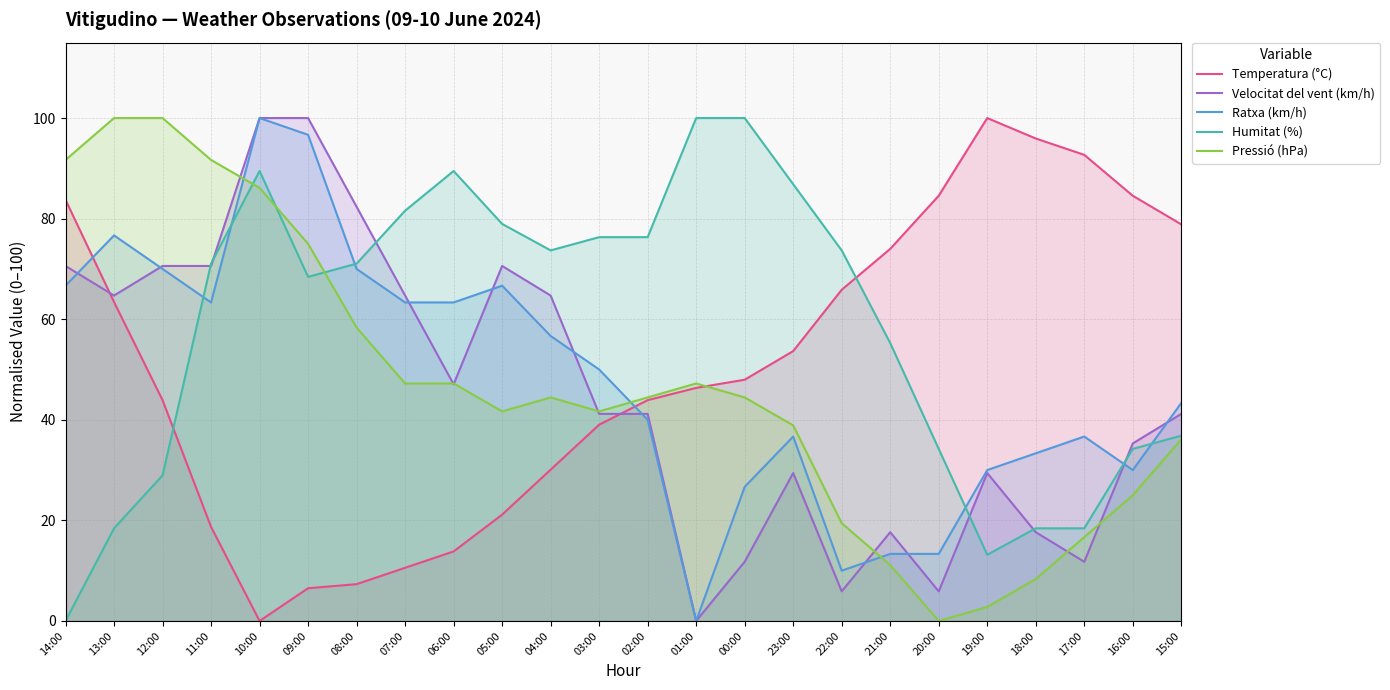

Reading left to right, transcribe all the data shown in this chart.

Temperatura (°C): 14:00=83.7	13:00=63.4	12:00=43.9	11:00=18.7	10:00=0.0	09:00=6.5	08:00=7.3	07:00=10.6	06:00=13.8	05:00=21.1	04:00=30.1	03:00=39.0	02:00=43.9	01:00=46.3	00:00=48.0	23:00=53.7	22:00=65.9	21:00=74.0	20:00=84.6	19:00=100.0	18:00=95.9	17:00=92.7	16:00=84.6	15:00=78.9
Velocitat del vent (km/h): 14:00=70.6	13:00=64.7	12:00=70.6	11:00=70.6	10:00=100.0	09:00=100.0	08:00=82.4	07:00=64.7	06:00=47.1	05:00=70.6	04:00=64.7	03:00=41.2	02:00=41.2	01:00=0.0	00:00=11.8	23:00=29.4	22:00=5.9	21:00=17.6	20:00=5.9	19:00=29.4	18:00=17.6	17:00=11.8	16:00=35.3	15:00=41.2
Ratxa (km/h): 14:00=66.7	13:00=76.7	12:00=70.0	11:00=63.3	10:00=100.0	09:00=96.7	08:00=70.0	07:00=63.3	06:00=63.3	05:00=66.7	04:00=56.7	03:00=50.0	02:00=40.0	01:00=0.0	00:00=26.7	23:00=36.7	22:00=10.0	21:00=13.3	20:00=13.3	19:00=30.0	18:00=33.3	17:00=36.7	16:00=30.0	15:00=43.3
Humitat (%): 14:00=0.0	13:00=18.4	12:00=28.9	11:00=71.1	10:00=89.5	09:00=68.4	08:00=71.1	07:00=81.6	06:00=89.5	05:00=78.9	04:00=73.7	03:00=76.3	02:00=76.3	01:00=100.0	00:00=100.0	23:00=86.8	22:00=73.7	21:00=55.3	20:00=34.2	19:00=13.2	18:00=18.4	17:00=18.4	16:00=34.2	15:00=36.8
Pressió (hPa): 14:00=91.7	13:00=100.0	12:00=100.0	11:00=91.7	10:00=86.1	09:00=75.0	08:00=58.3	07:00=47.2	06:00=47.2	05:00=41.7	04:00=44.4	03:00=41.7	02:00=44.4	01:00=47.2	00:00=44.4	23:00=38.9	22:00=19.4	21:00=11.1	20:00=0.0	19:00=2.8	18:00=8.3	17:00=16.7	16:00=25.0	15:00=36.1